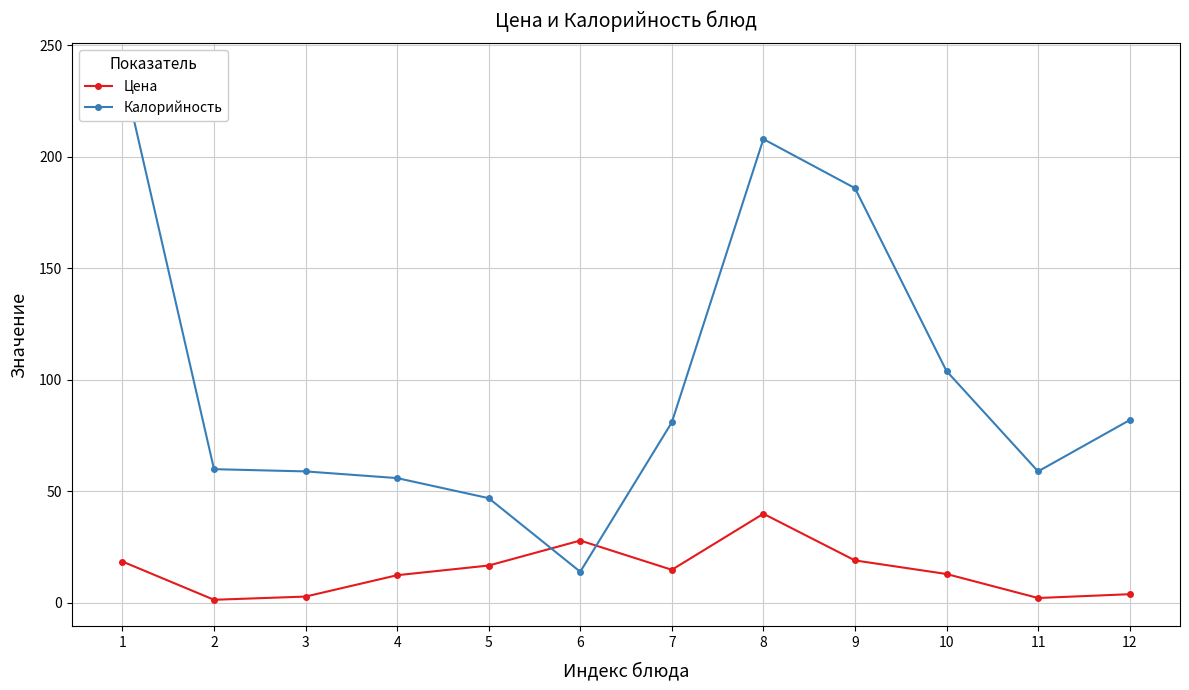

Reading left to right, what are all the values shown in this chart?

Цена: 1=18.6	2=1.4	3=2.9	4=12.5	5=16.8	6=28.0	7=14.9	8=40.0	9=19.1	10=13.0	11=2.2	12=3.9
Калорийность: 1=239.0	2=60.0	3=59.0	4=56.0	5=47.0	6=14.0	7=81.0	8=208.0	9=186.0	10=104.0	11=59.0	12=82.0